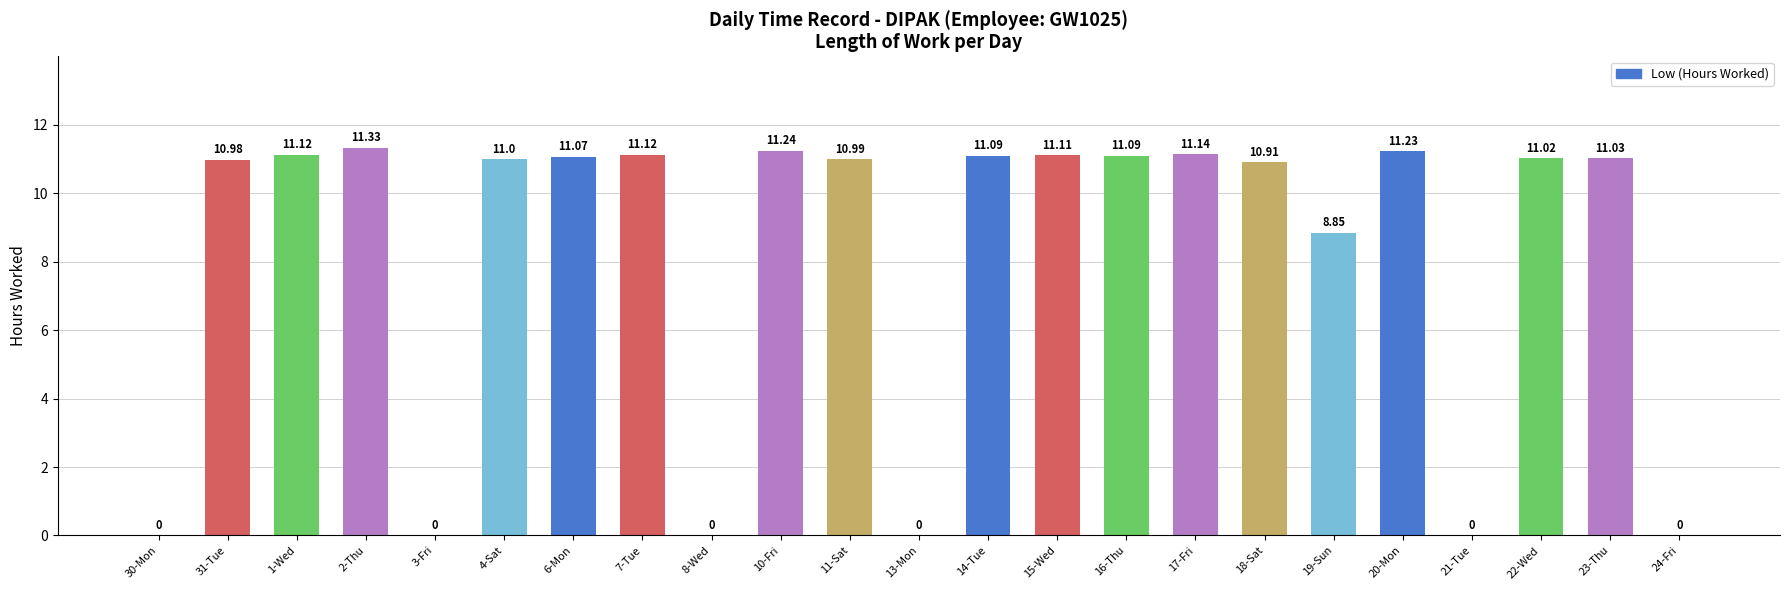

True or false: the data shows 0.0 at 8-Wed.

True